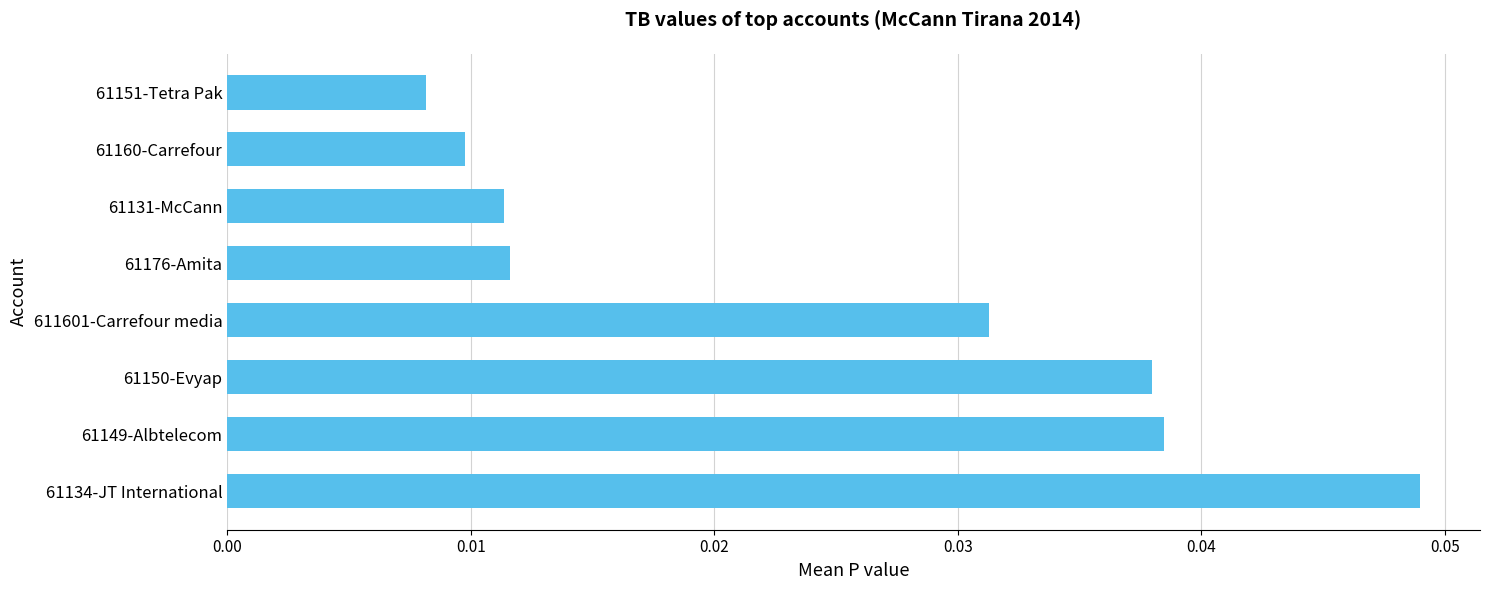

Which has a higher value, 61150-Evyap or 61134-JT International?

61134-JT International